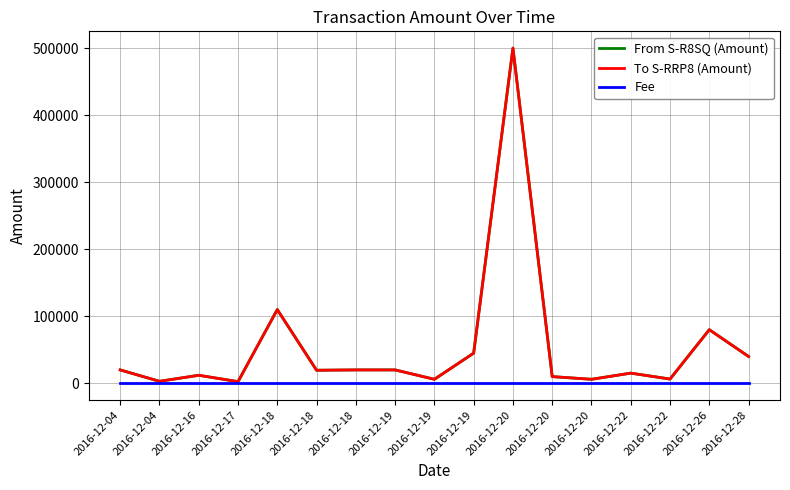

Where is From S-R8SQ (Amount) nearest to the value 251244?

2016-12-18